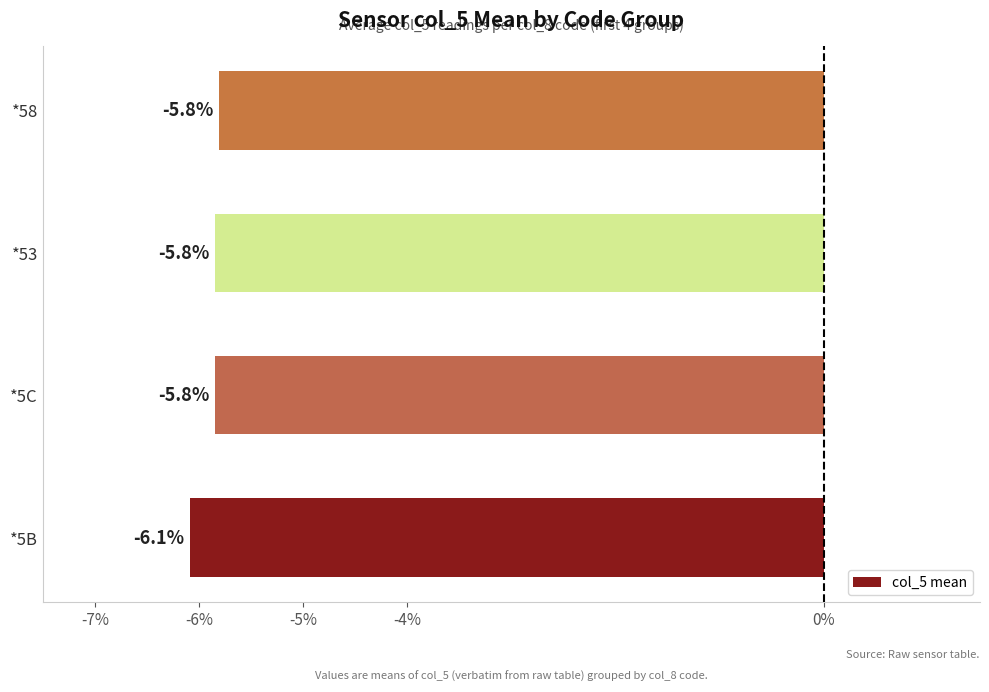

What is the average value?

-5.9